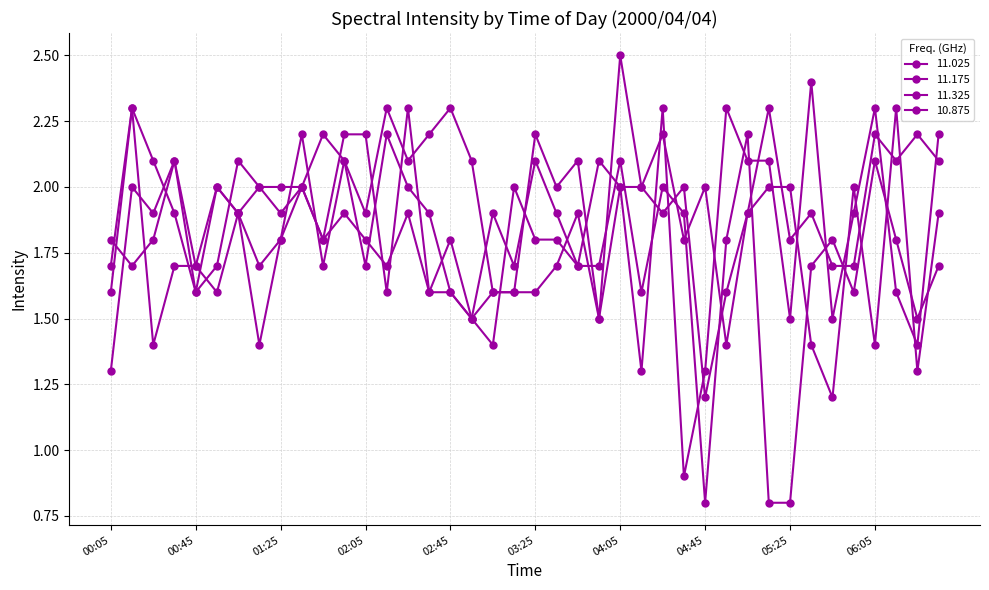

Is this an area chart (filled region under the line)?

No